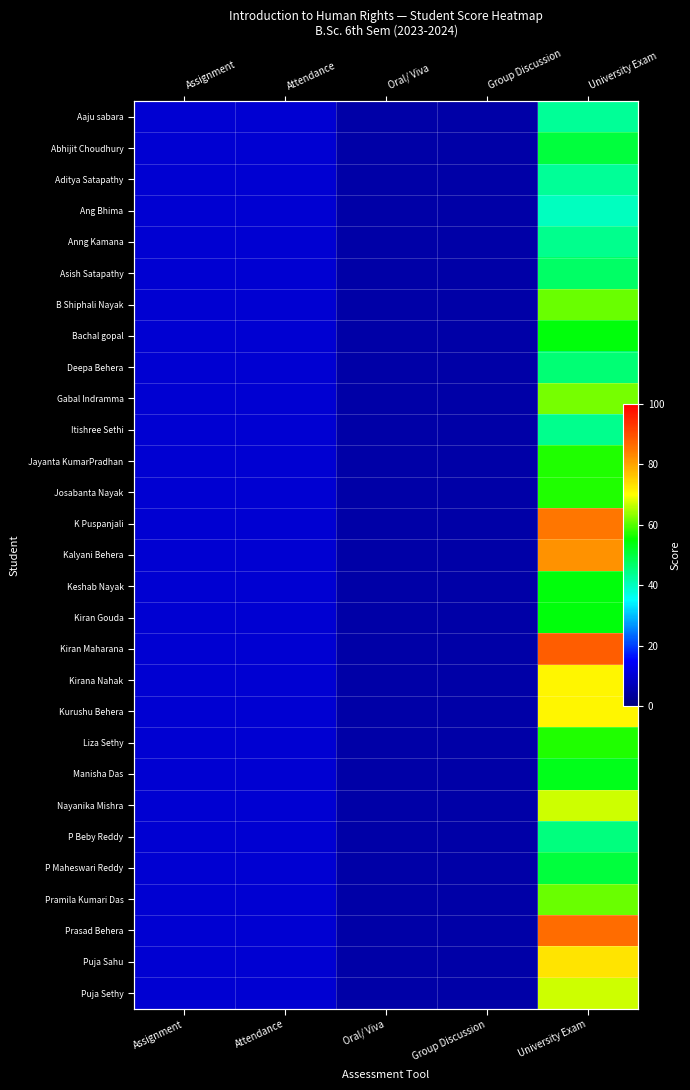

At which category is the sum across all series the highest?

University Exam